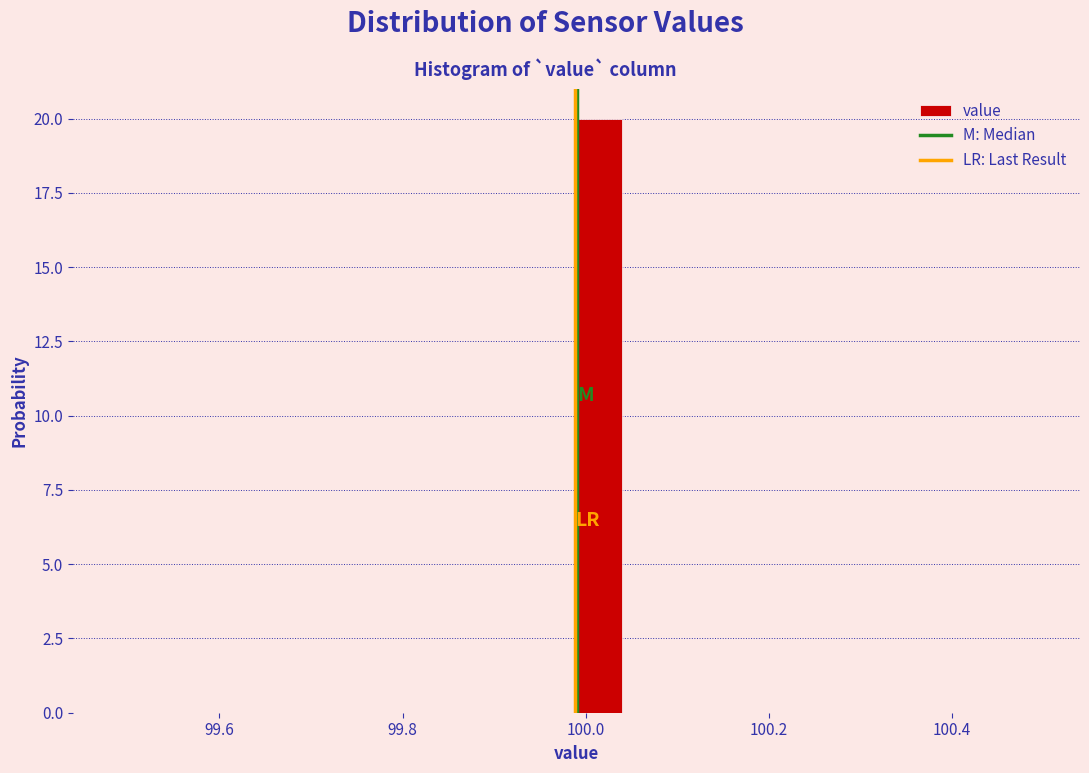

Around what value on the x-axis is the tallest bar? Give the approximate position of its centre, as read against the axis.

100.02